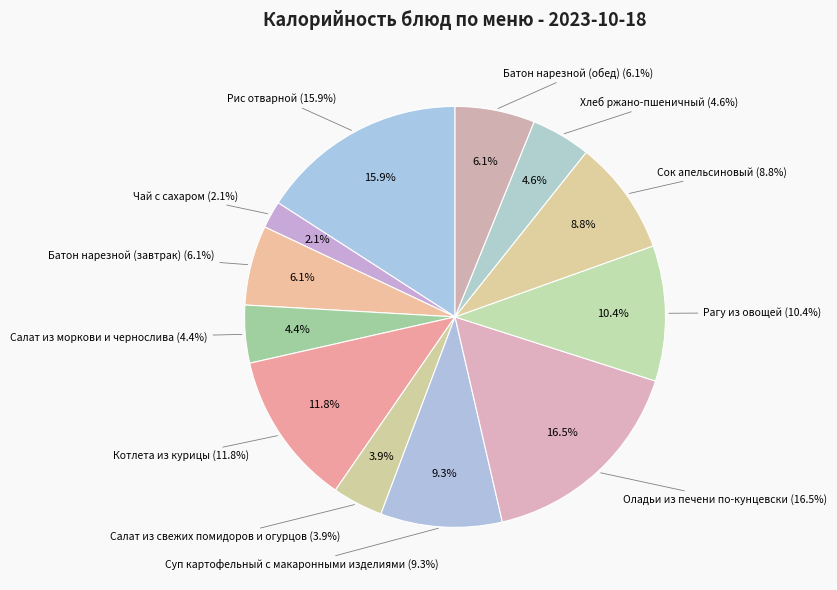

What percentage is the Хлеб ржано-пшеничный slice, to the nearest percent?

5%